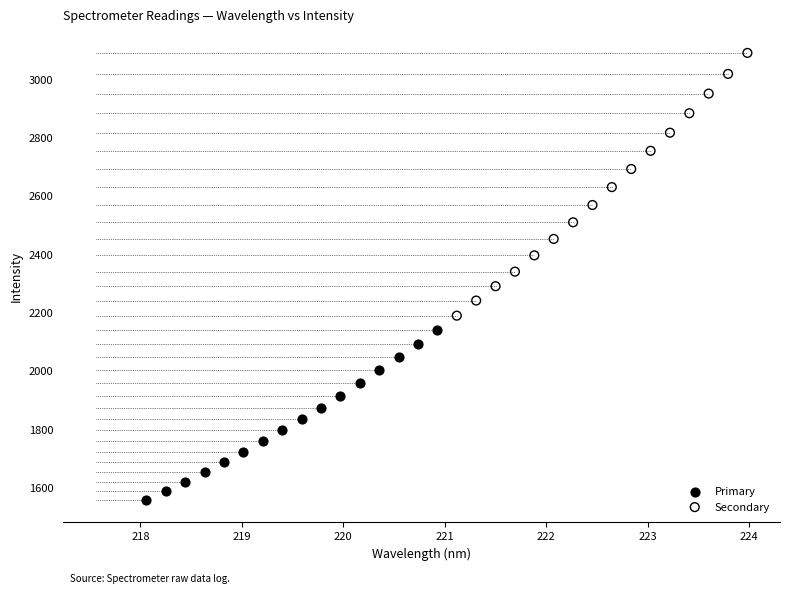

Which series reaches the maximum Y coordinate?

Secondary